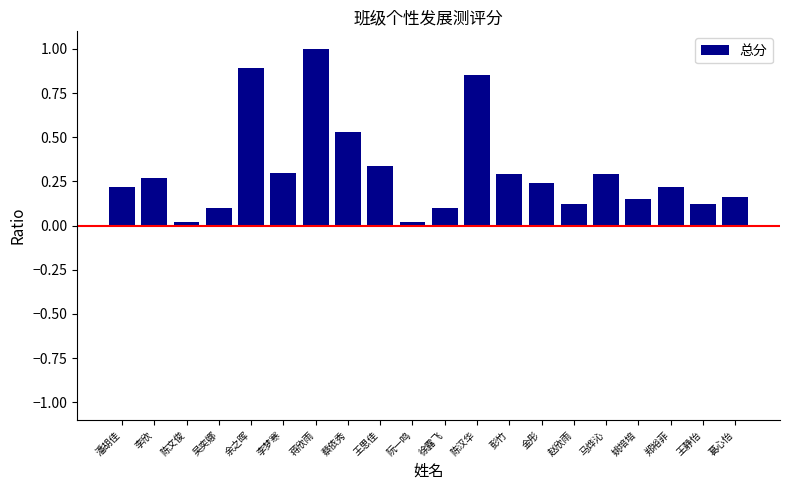

What is the greatest value displayed?

1.0